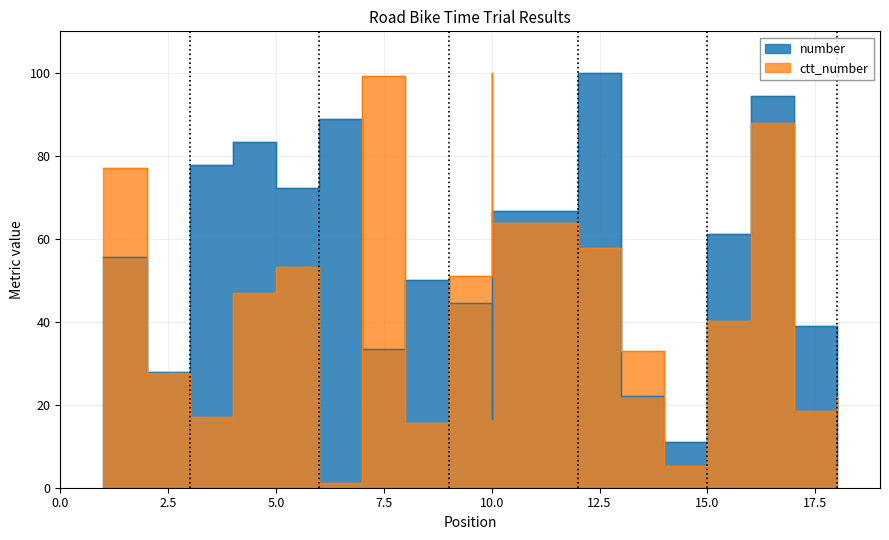

True or false: number and ctt_number cross at least once.

True